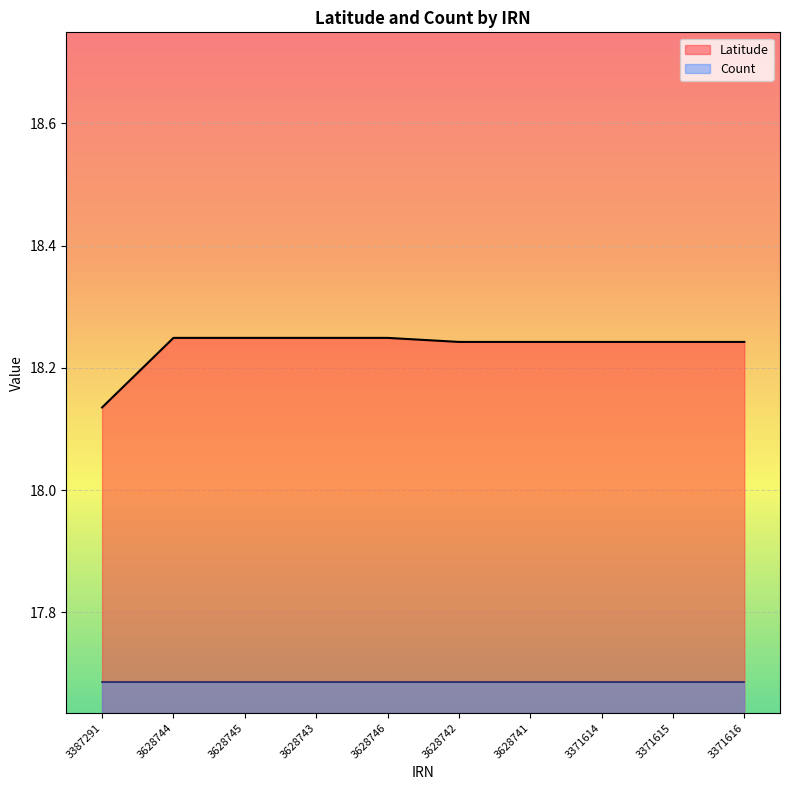

What is the sum of the values at 3387291 and 3628741?

36.4